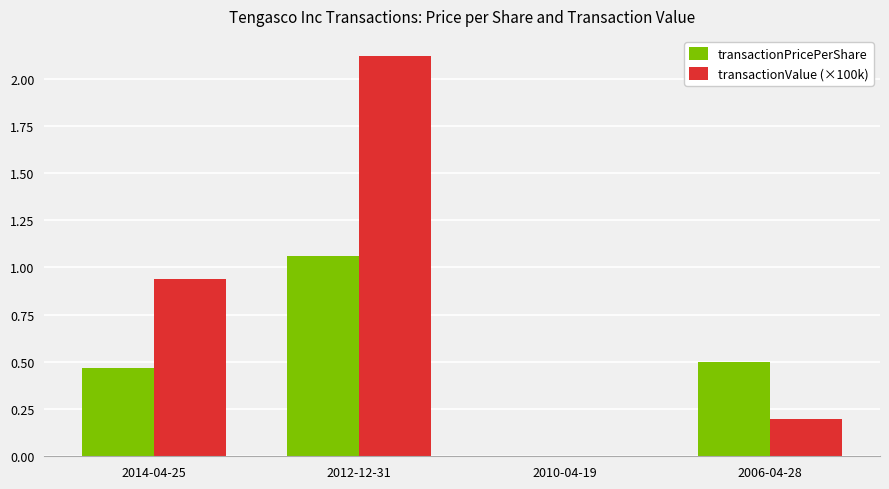

True or false: transactionPricePerShare has a value of 0.5 at 2006-04-28.

True